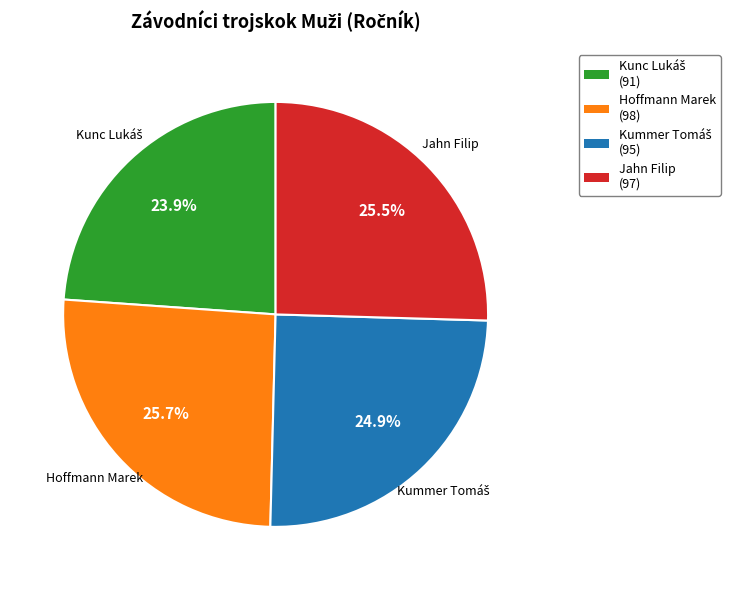

Combined, what portion of the pie is Hoffmann Marek and Jahn Filip?

51.2%